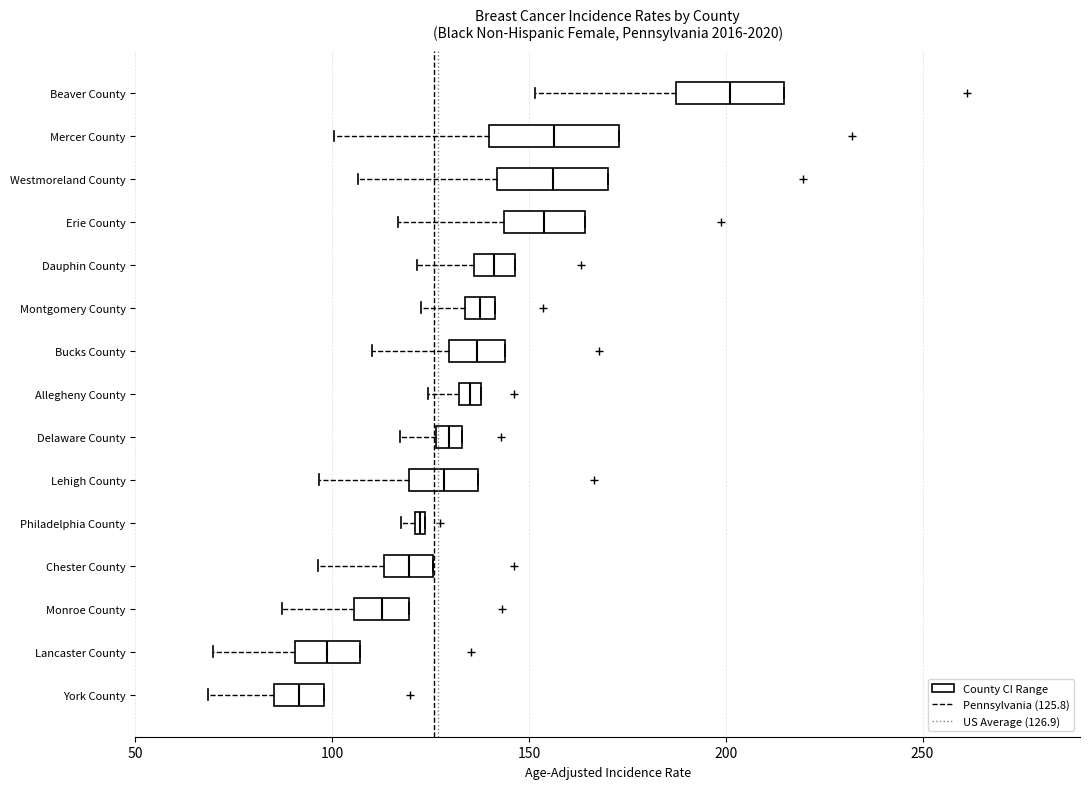

Where is the right edge of the box for Lancaster County on the x-axis? The values are not printed on the chart, so give them approximately, as read against the axis.

105